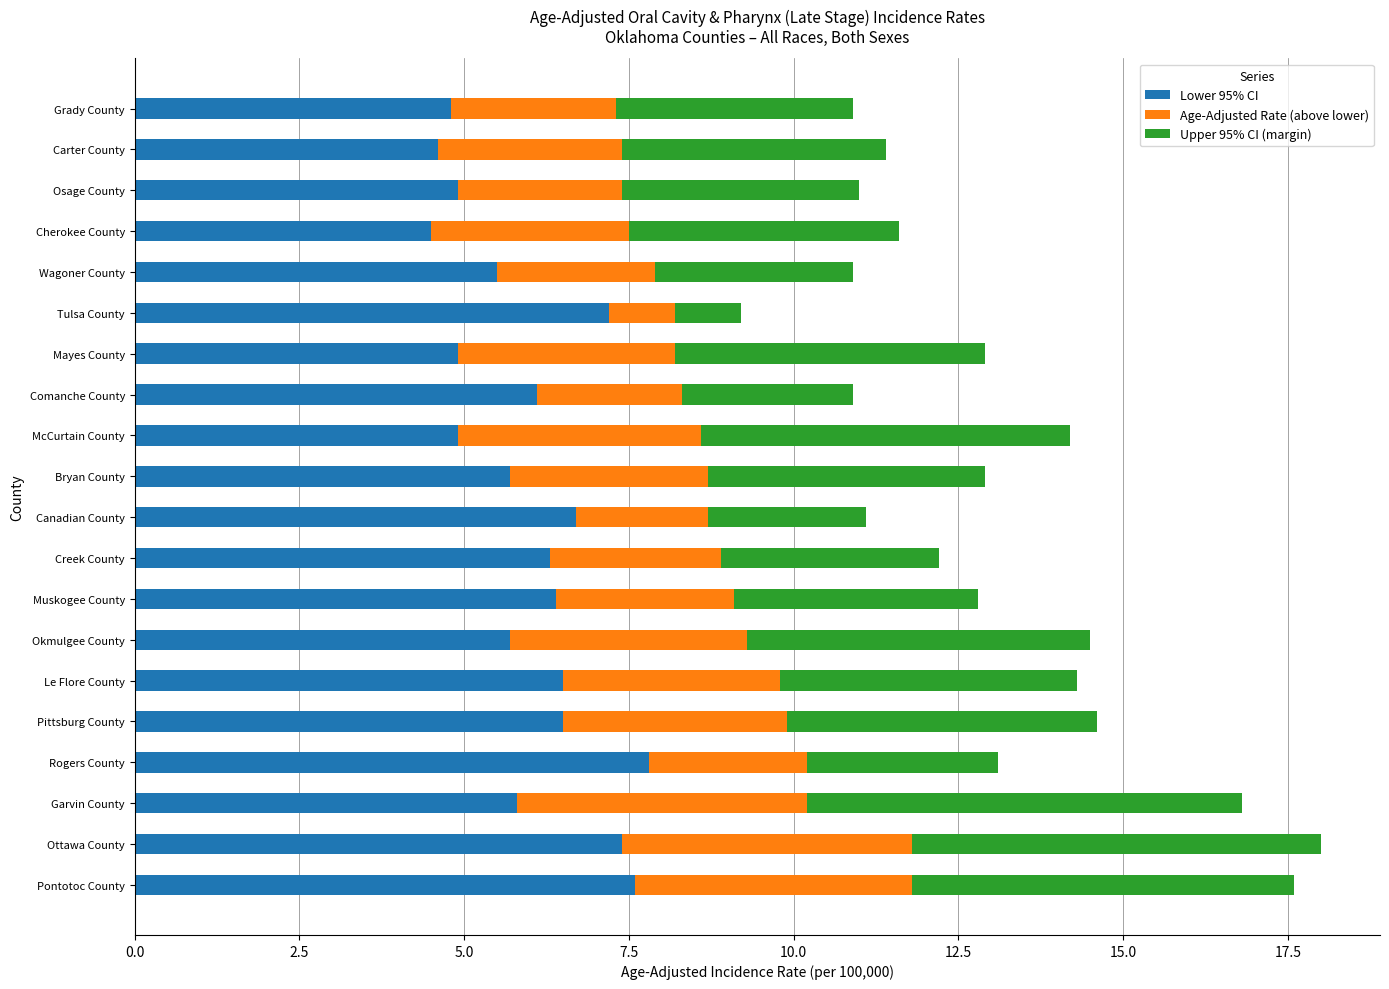

The value of Lower 95% CI at Tulsa County is 10.3. True or false?

False